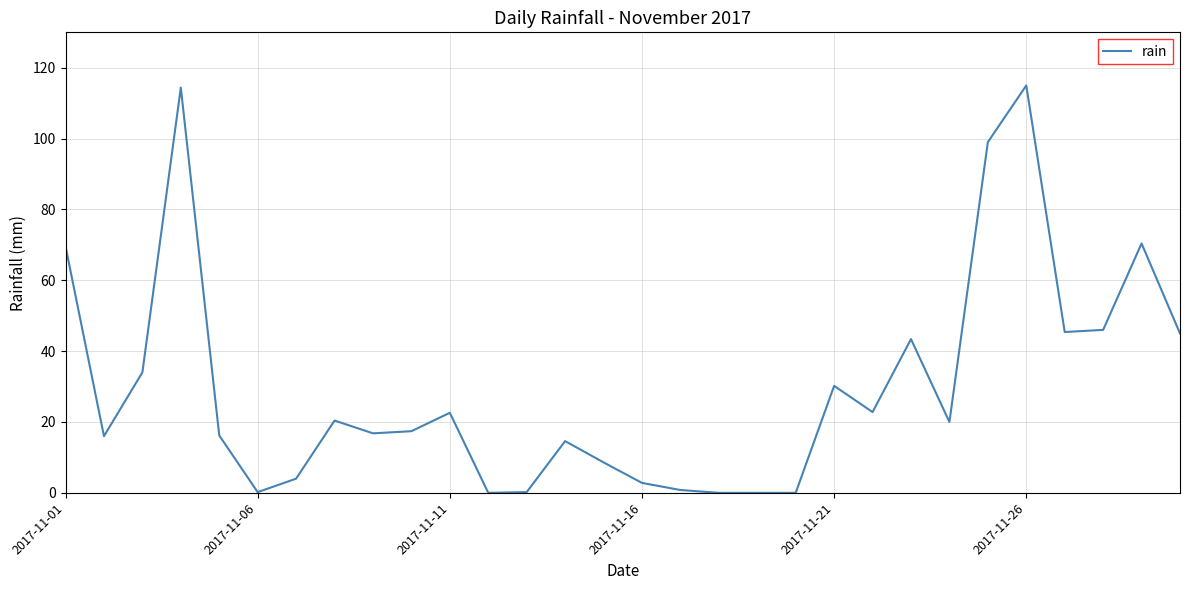

What is the difference between the maximum and minimum values?

115.0